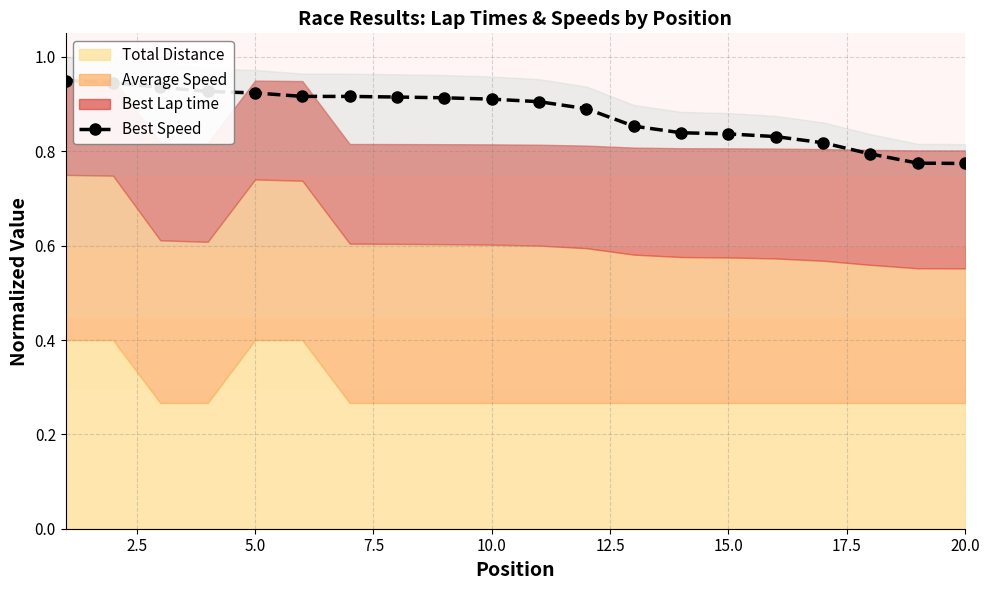

How many Best Speed values are between 0 and 1?

20